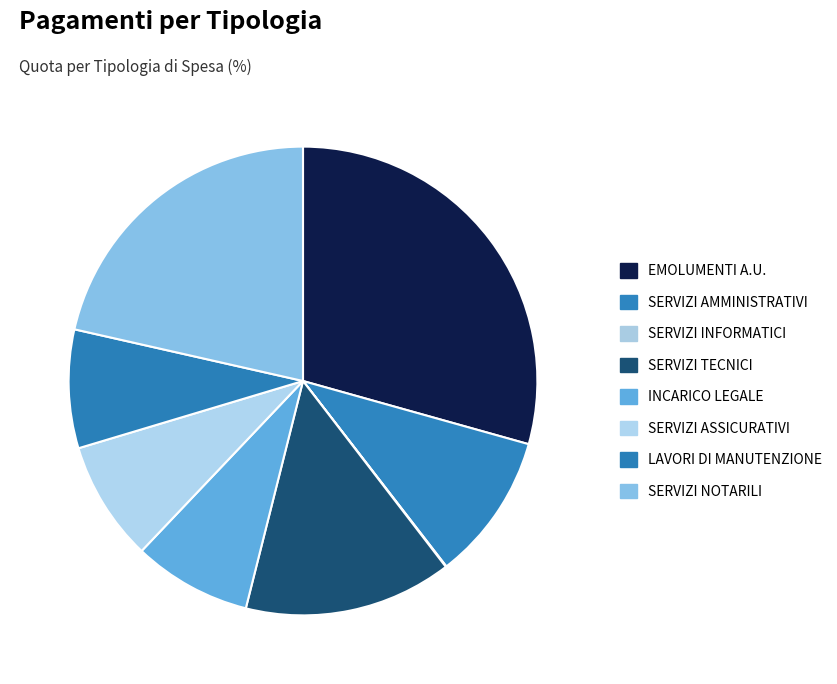

What percentage is the INCARICO LEGALE slice, to the nearest percent?

8%